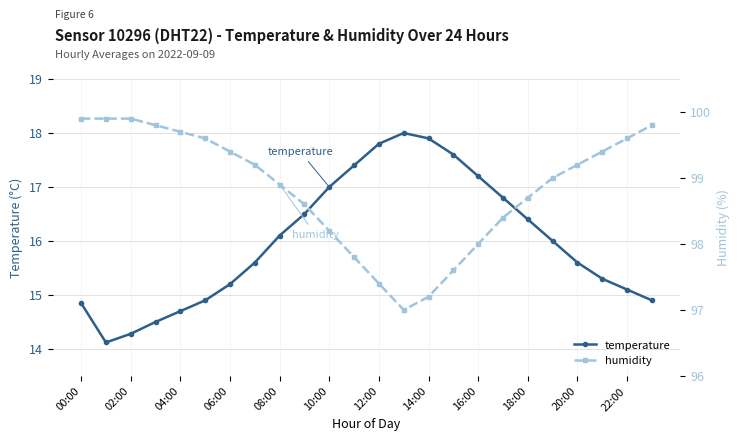

Does the chart have visible grid lines?

Yes